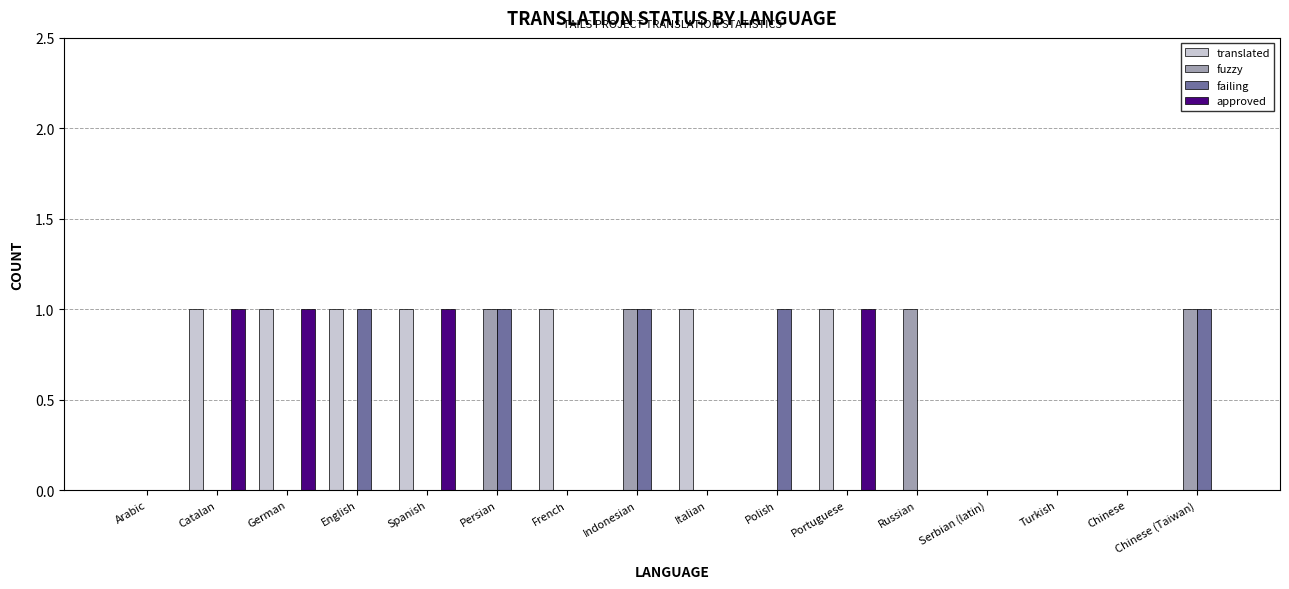

What is the sum of all translated values?

7